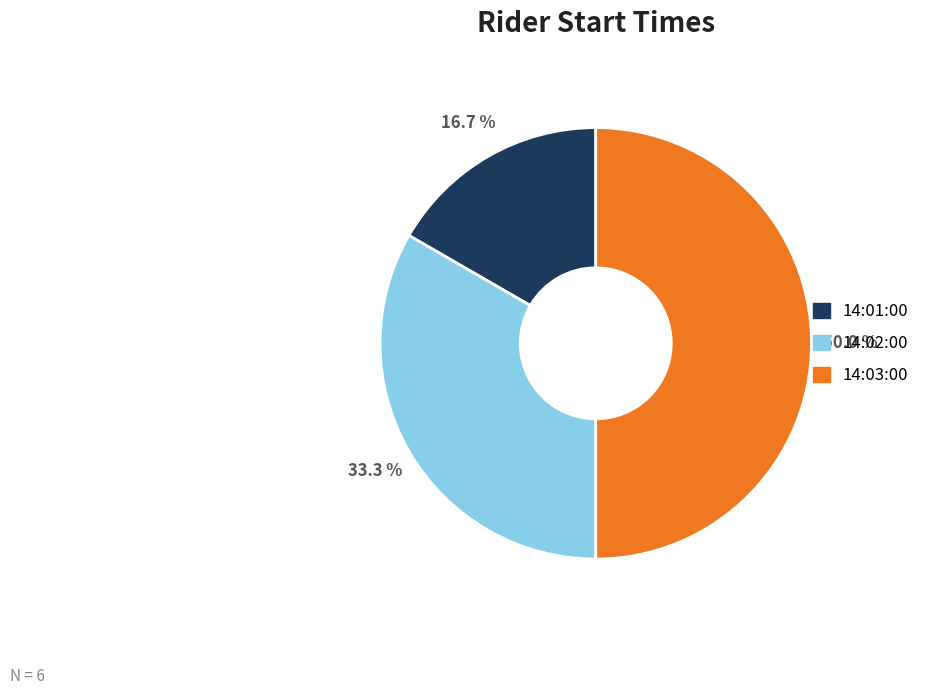

Combined, do 14:01:00 and 14:03:00 account for over 50%?

Yes